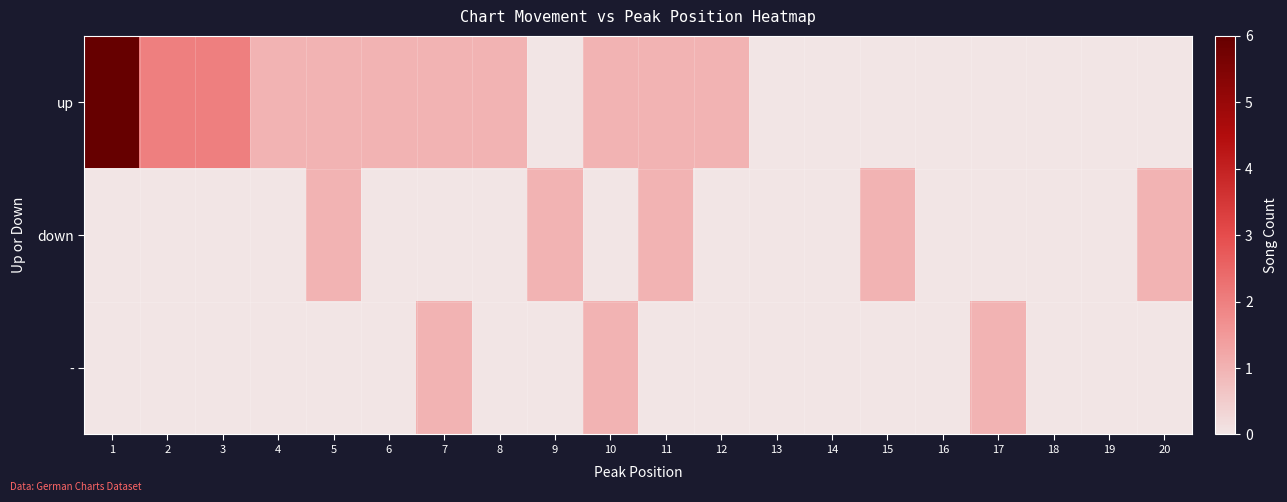

What is the maximum value shown in the chart?

6